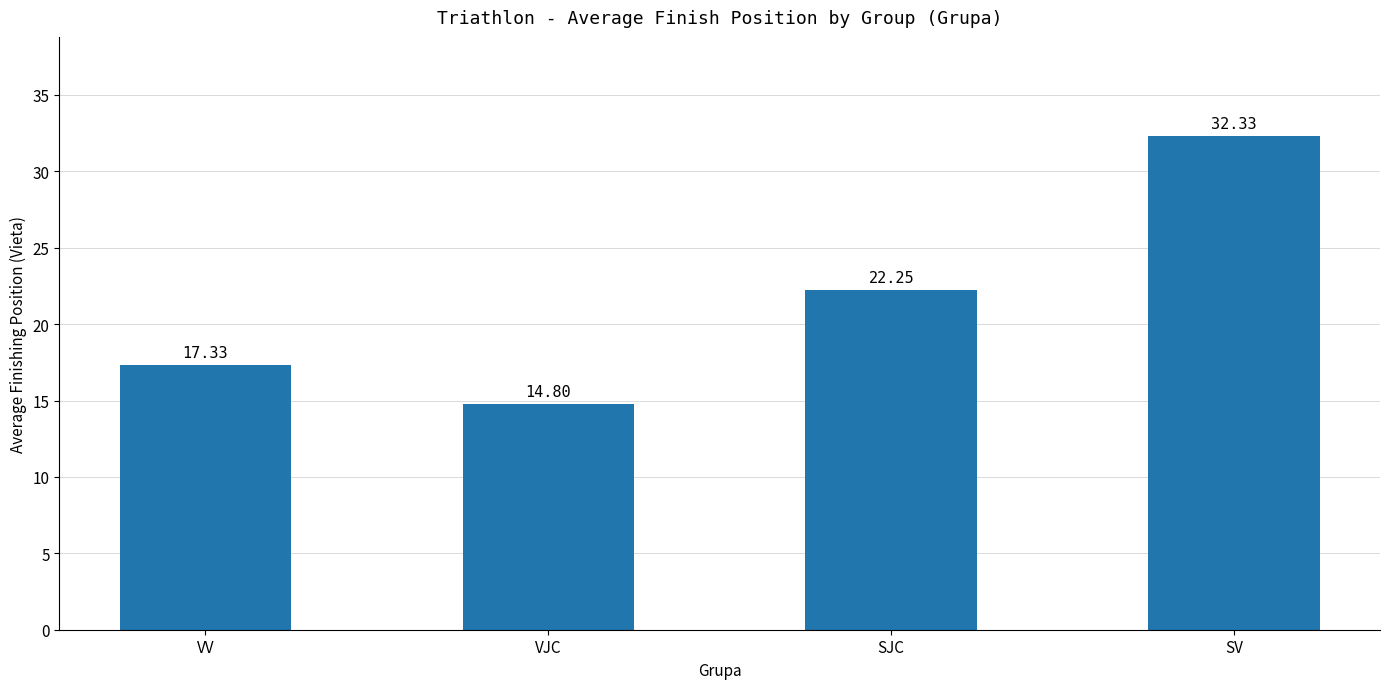

Are the bars horizontal?

No